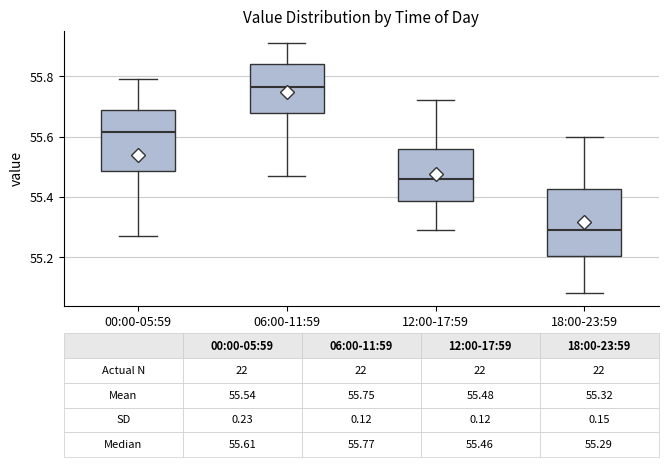

Which box's median line is the lowest?

18:00-23:59